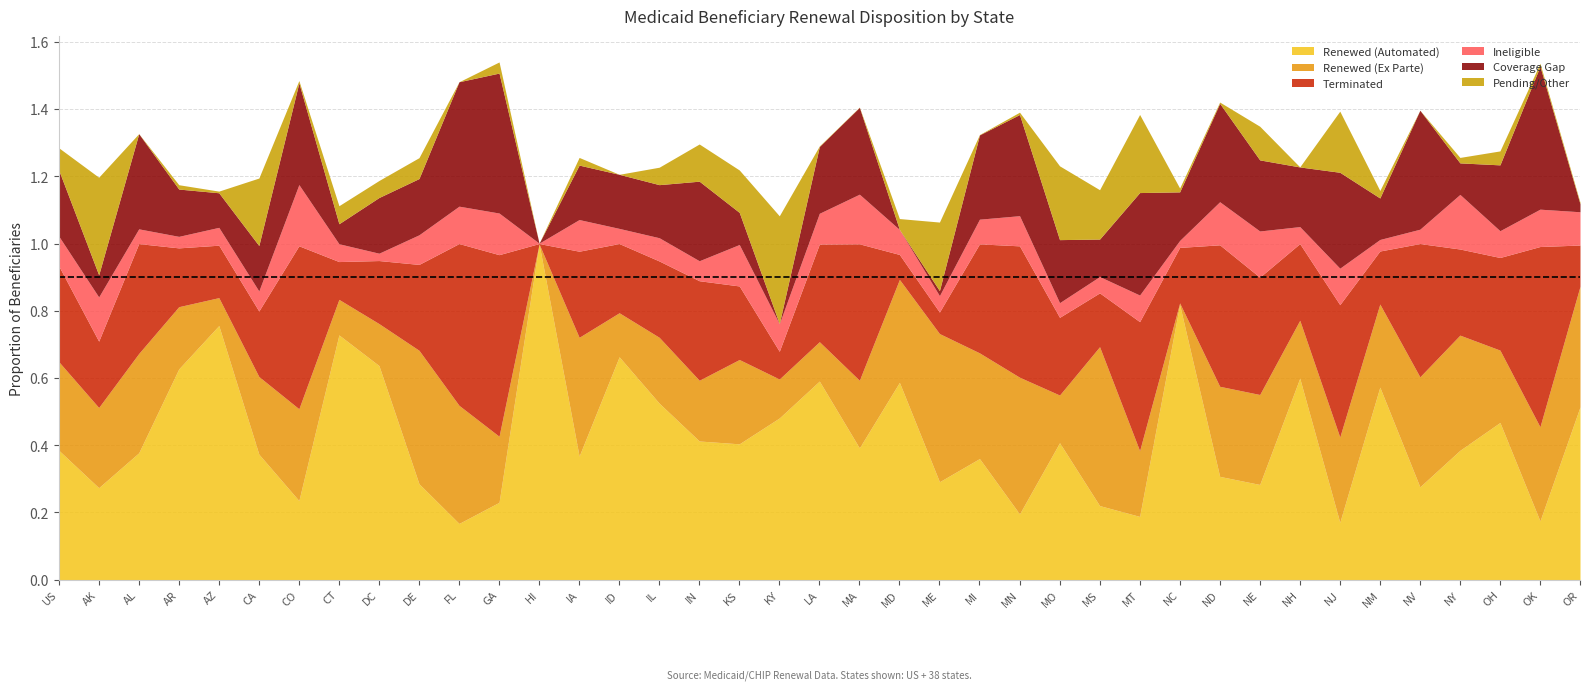

What is the label of the 29th point from the left?

NC